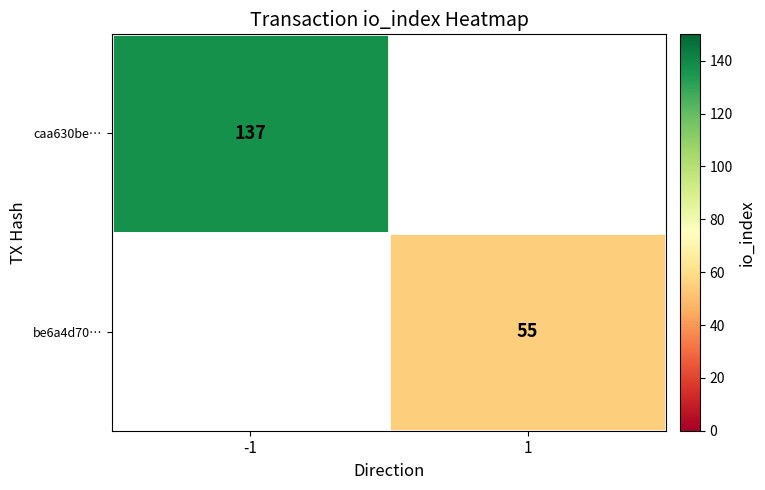

Is it true that caa630be… equals 183 at -1?

False